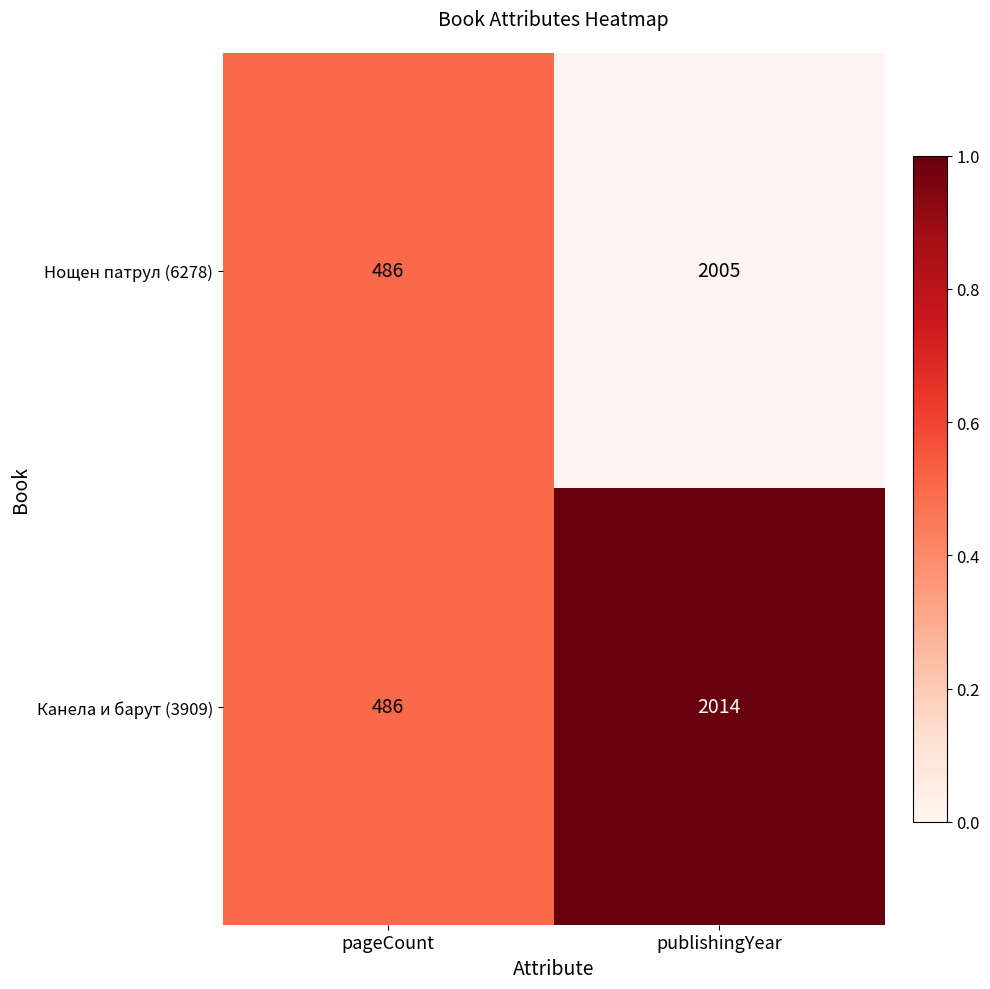

The value of Нощен патрул (6278) at pageCount is 486. True or false?

True